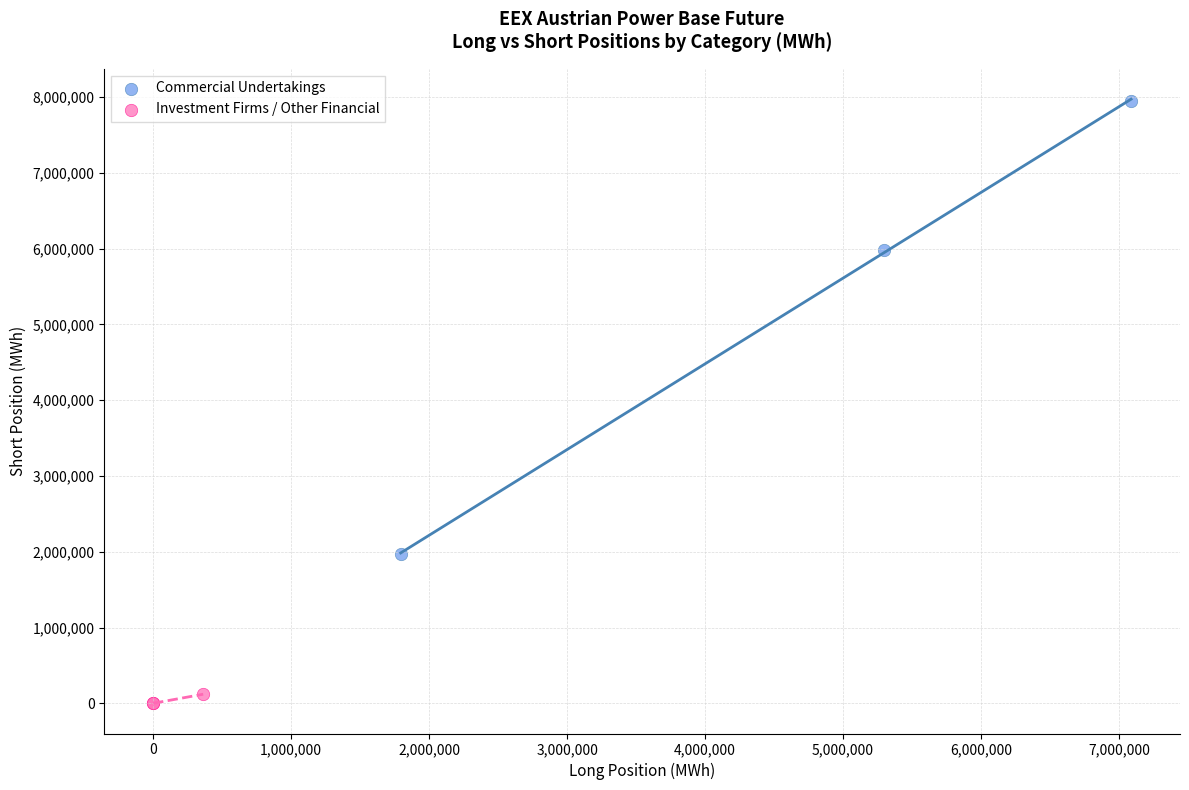

Which series has the widest spread of Y values?

Commercial Undertakings